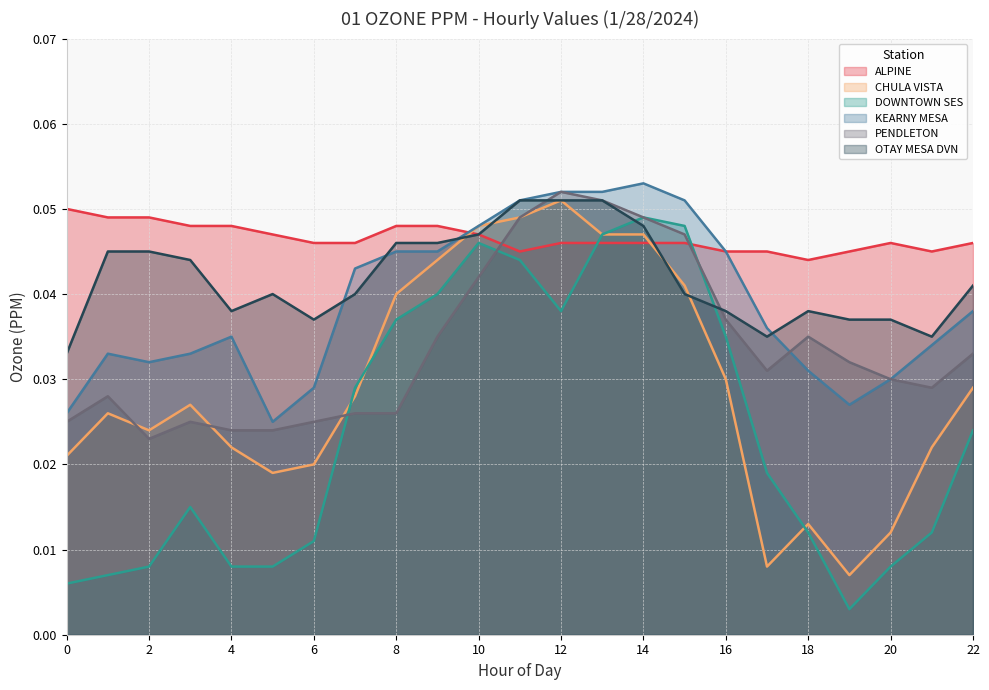

True or false: DOWNTOWN SES has more than 0 interior local peaks.

True